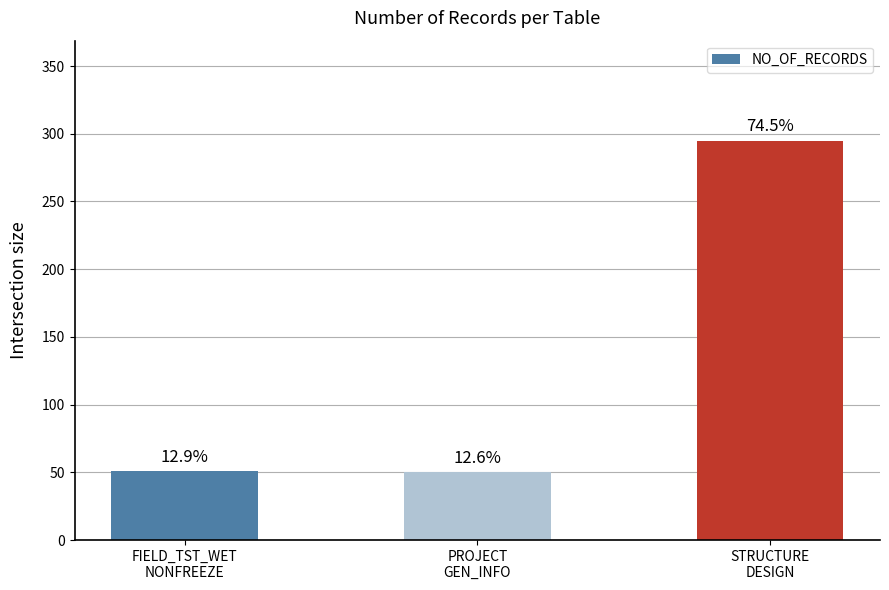

At which label does the data first exceed 51?

STRUCTURE
DESIGN